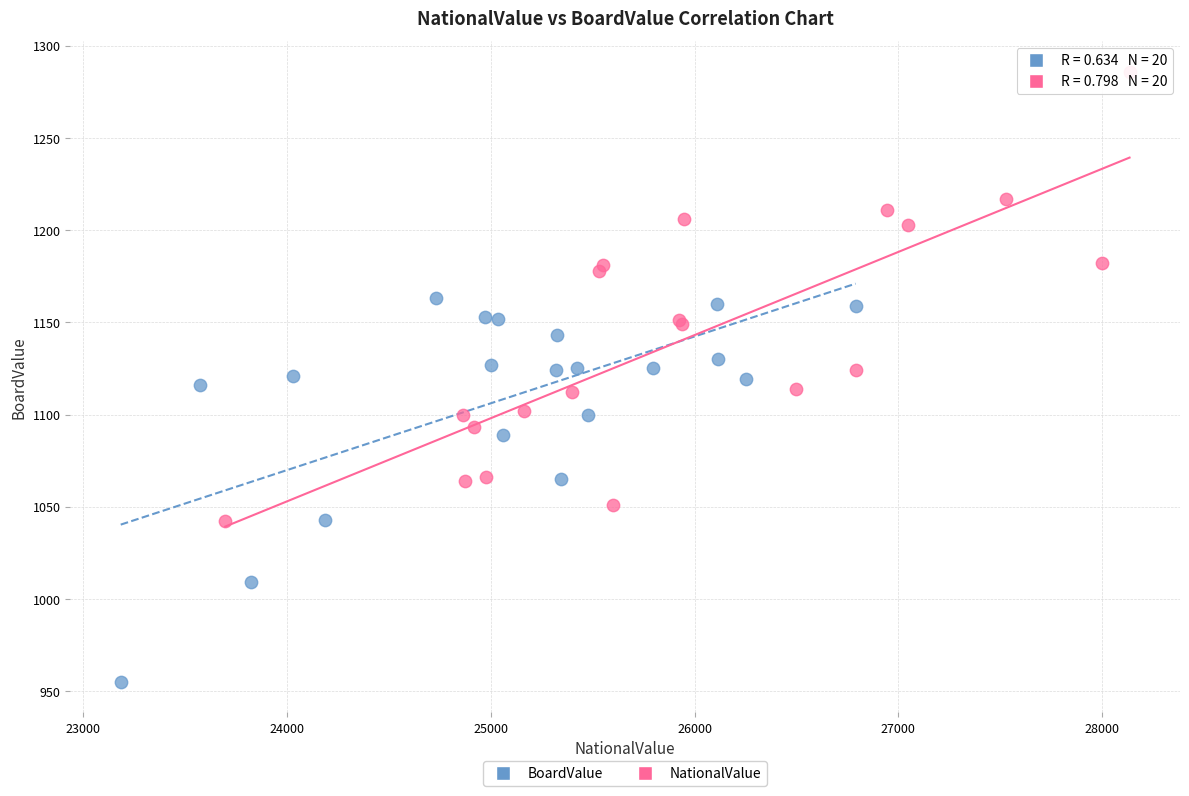

Which series contains the highest Y value?

NationalValue